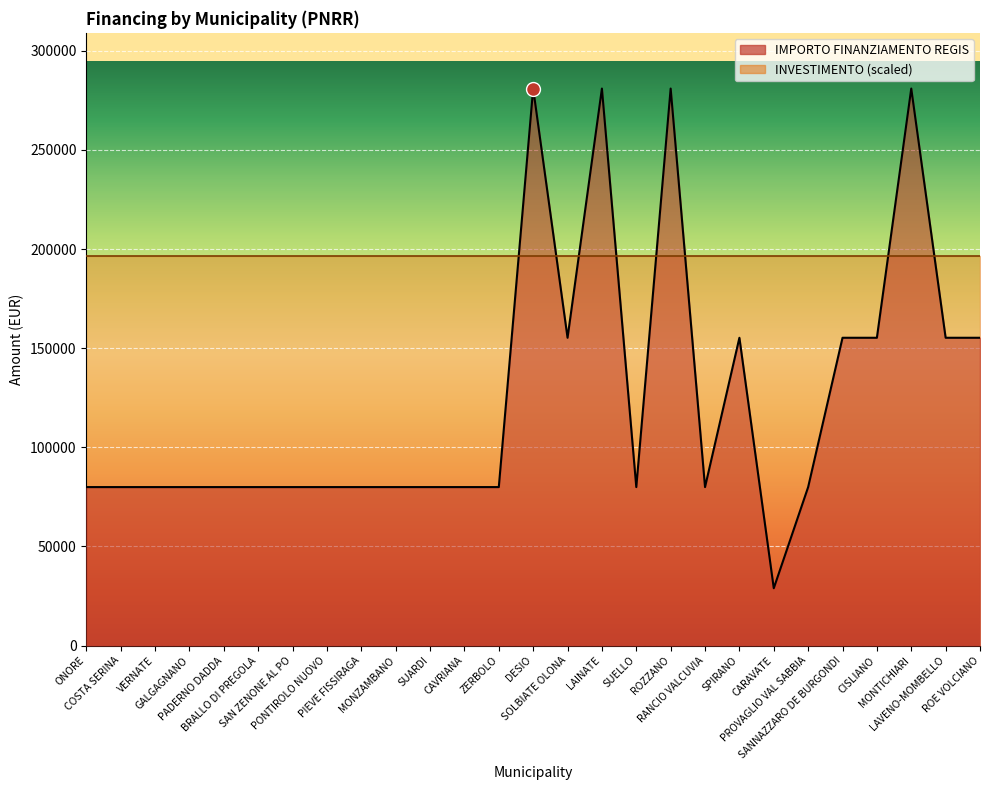

How many points are higher than both their immediate neighbors (excluding endpoints)?

5